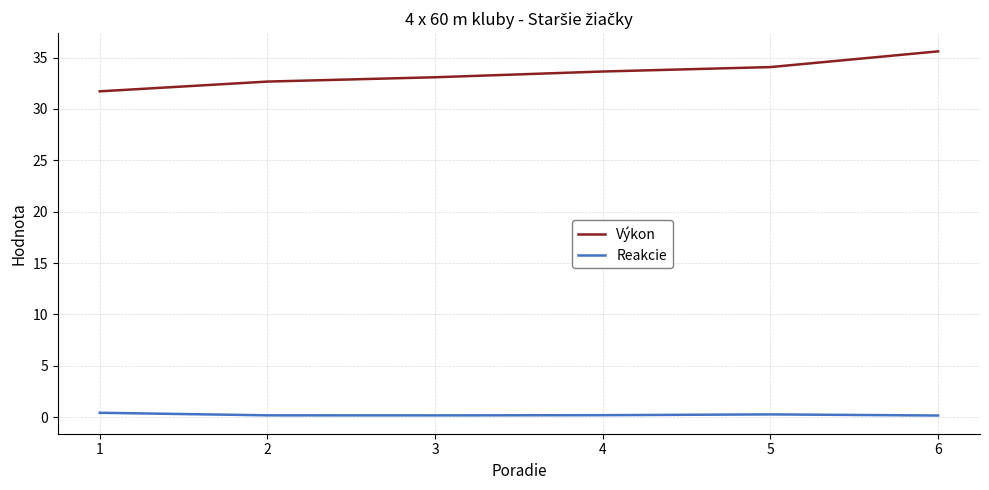

What is the difference between the Výkon values at 3 and 2?

0.4